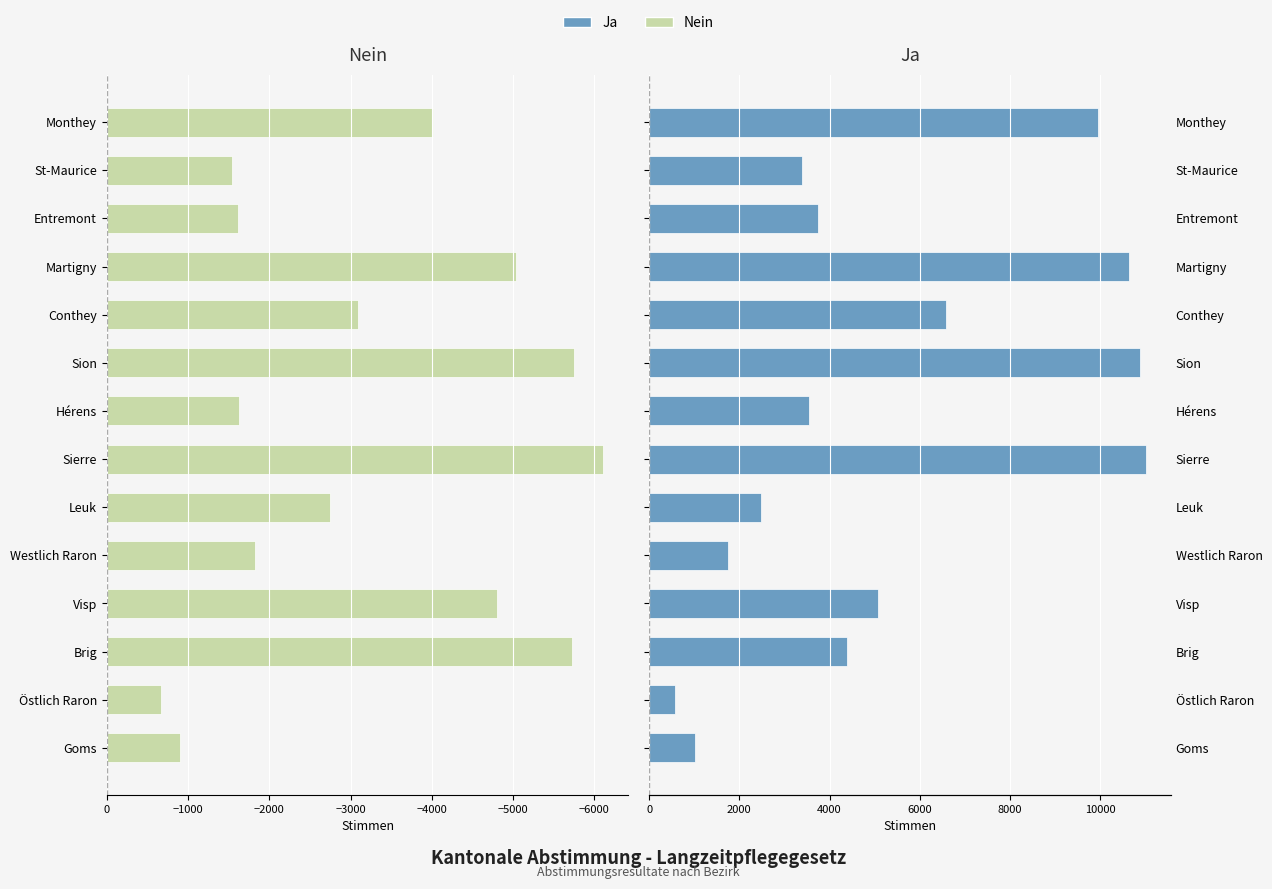

What are all the series names shown in the legend?

Nein, Ja